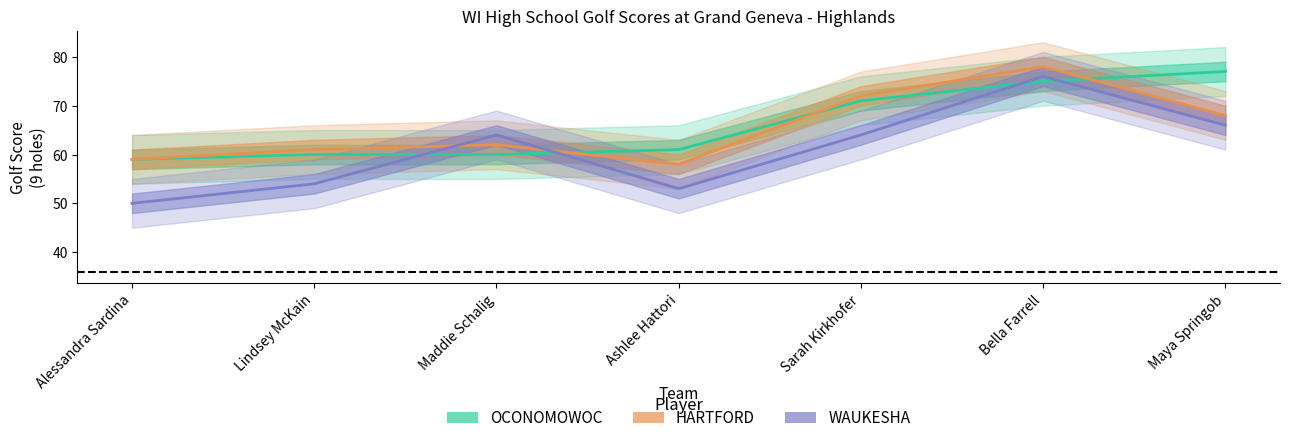

Is it true that HARTFORD equals 61 at Lindsey McKain?

True